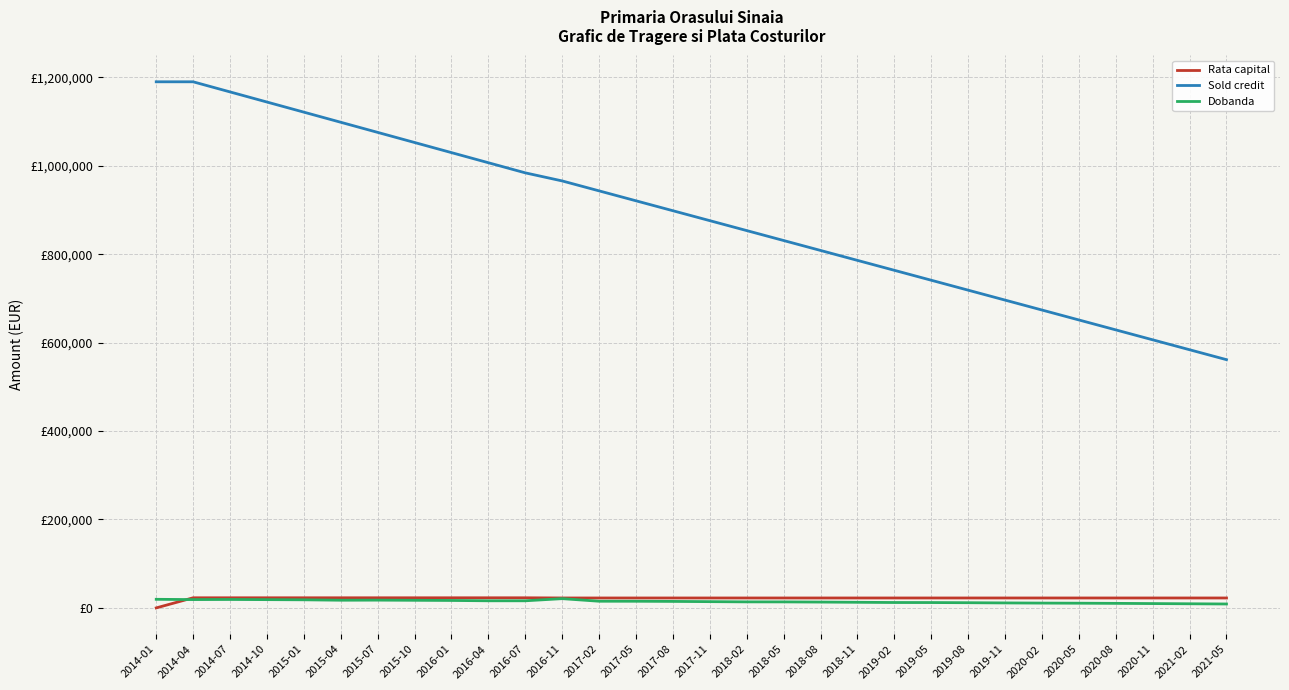

True or false: Sold credit and Rata capital cross at least once.

False